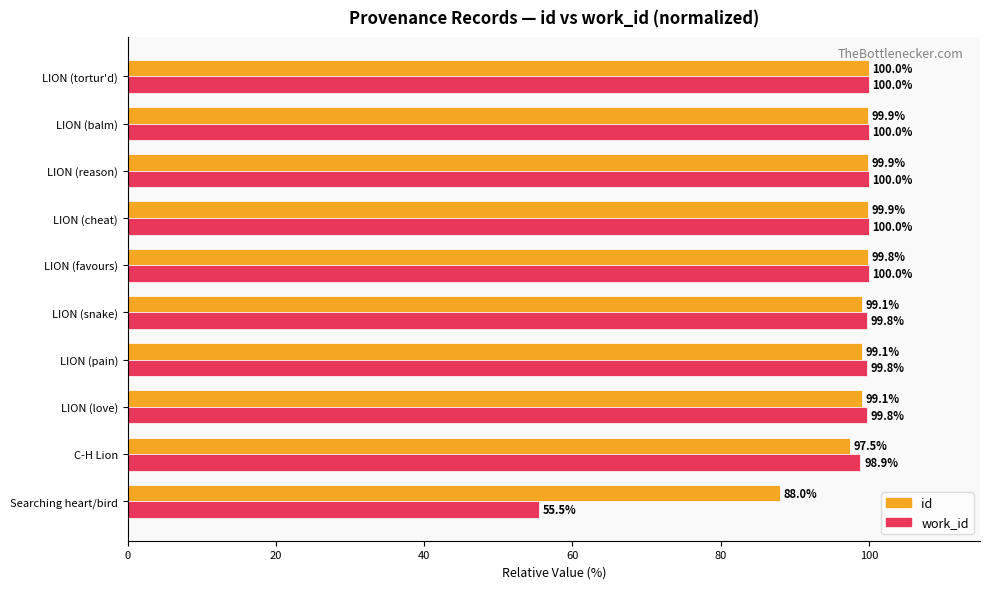

What is the minimum value for work_id?

55.5